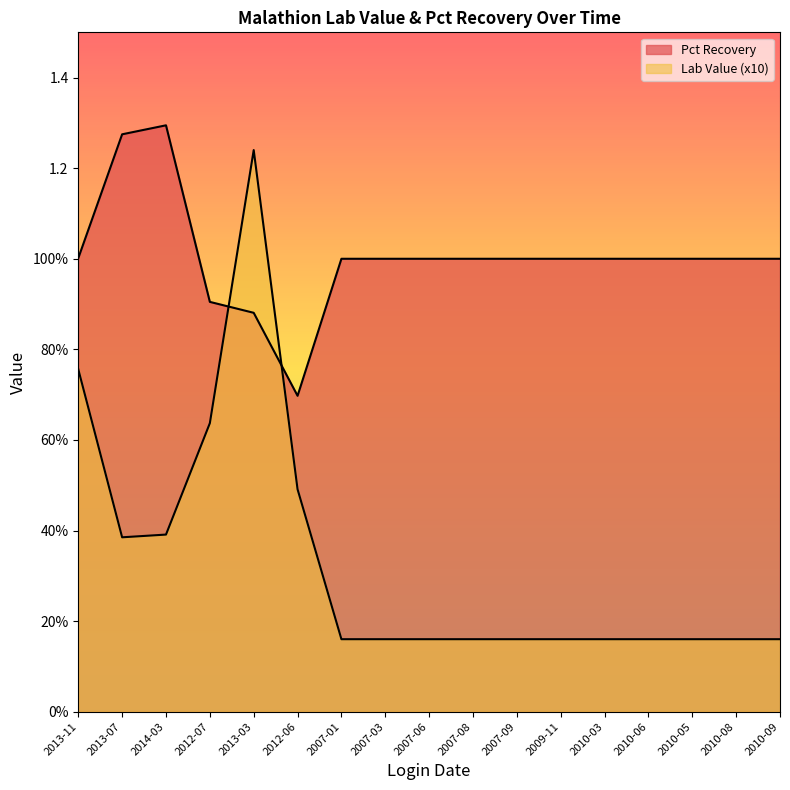

What is the value of the Pct Recovery point at the 3rd from the left?

1.3